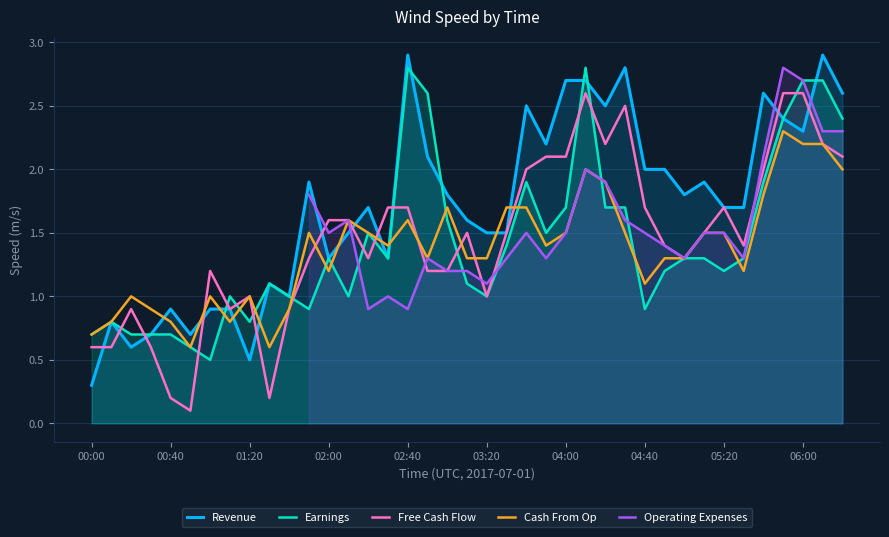

The value of Earnings at 04:40 is 1.5. True or false?

False